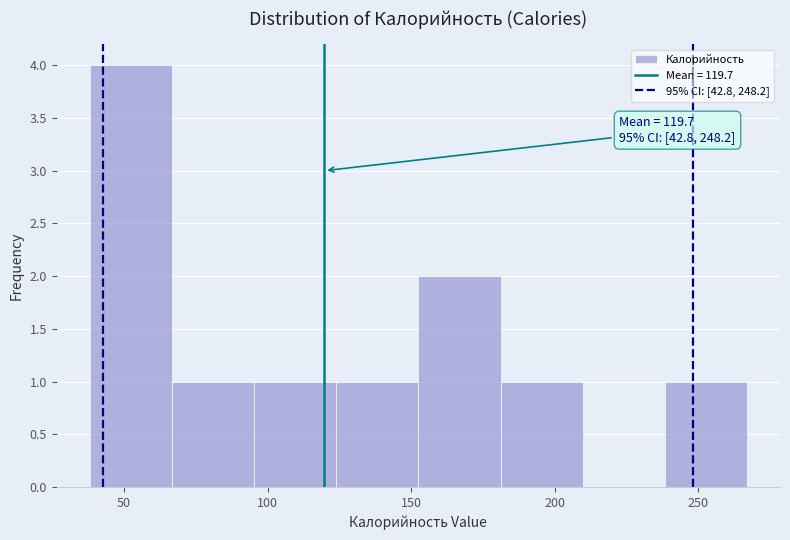

Over which range of the x-axis is the bar tallest?

40 to 65